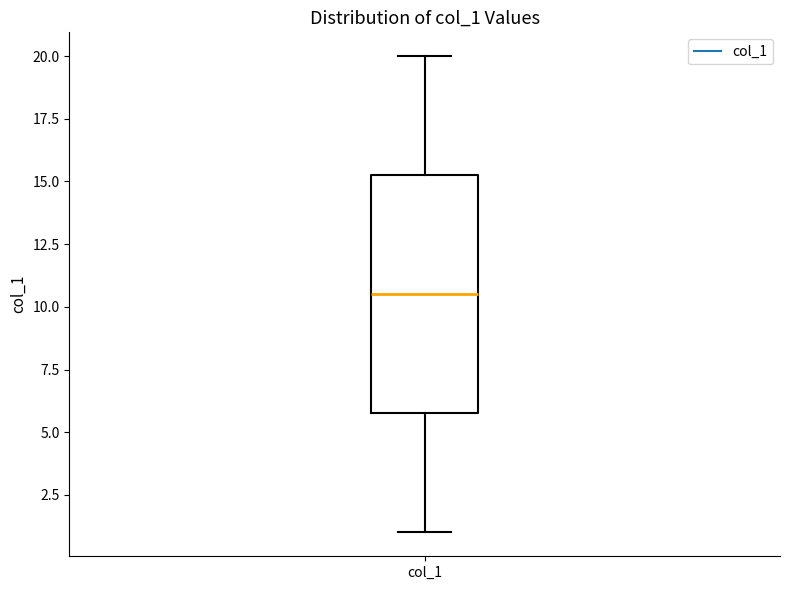

Where does the lower whisker of the box for col_1 end on the y-axis? The values are not printed on the chart, so give them approximately, as read against the axis.

1.0